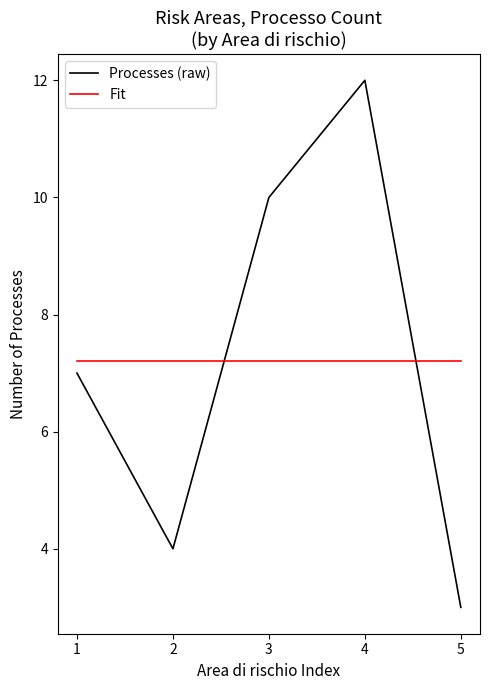

What is the smallest value displayed?

3.0